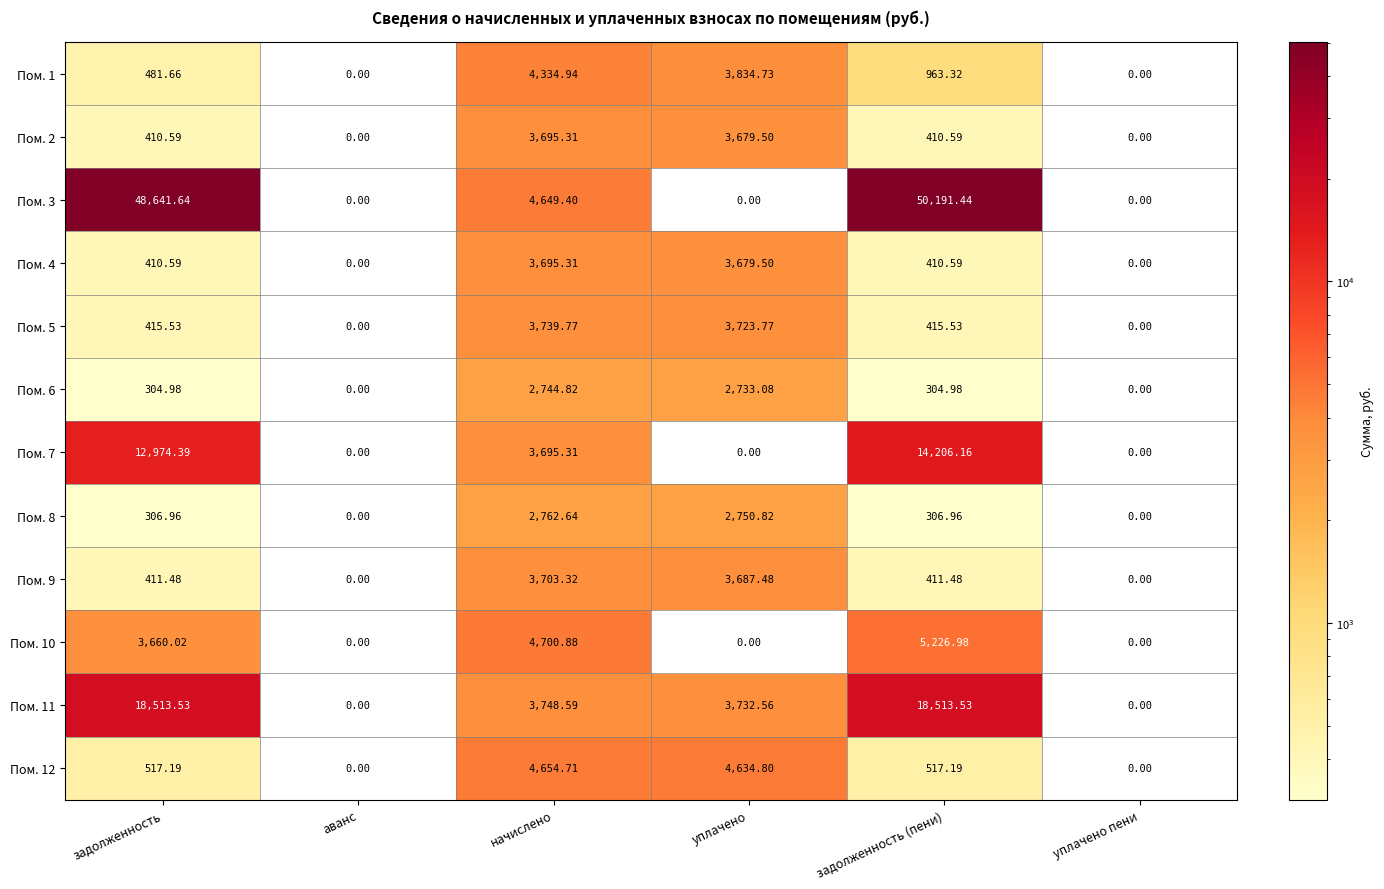

At which category is the sum across all series the highest?

задолженность (пени)